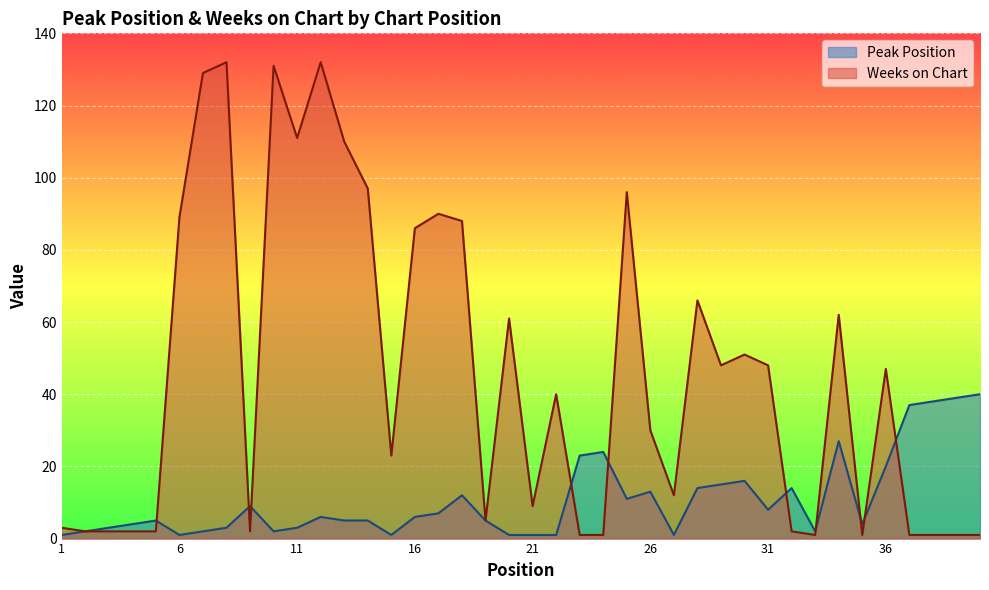

Which series changed the most between 32 and 39?

Peak Position